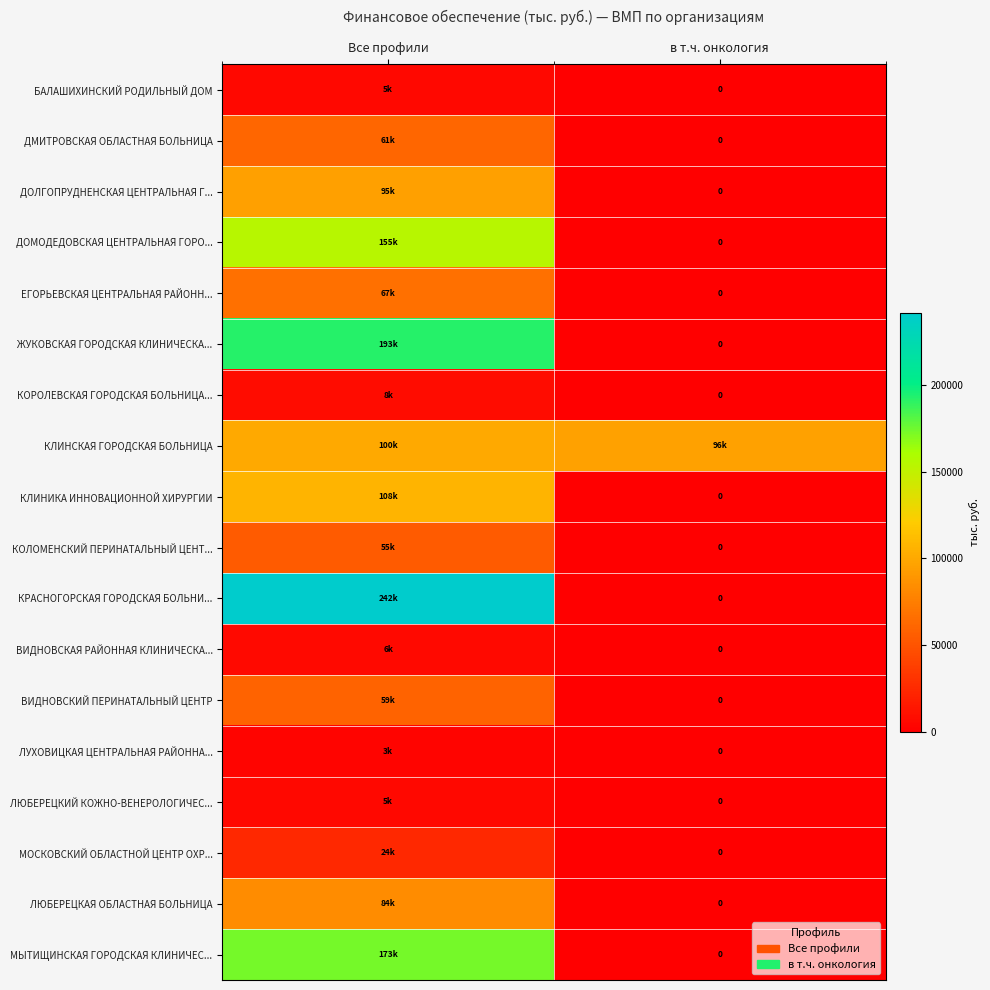

Where is МОСКОВСКИЙ ОБЛАСТНОЙ ЦЕНТР ОХР... nearest to the value 12189?

в т.ч. онкология